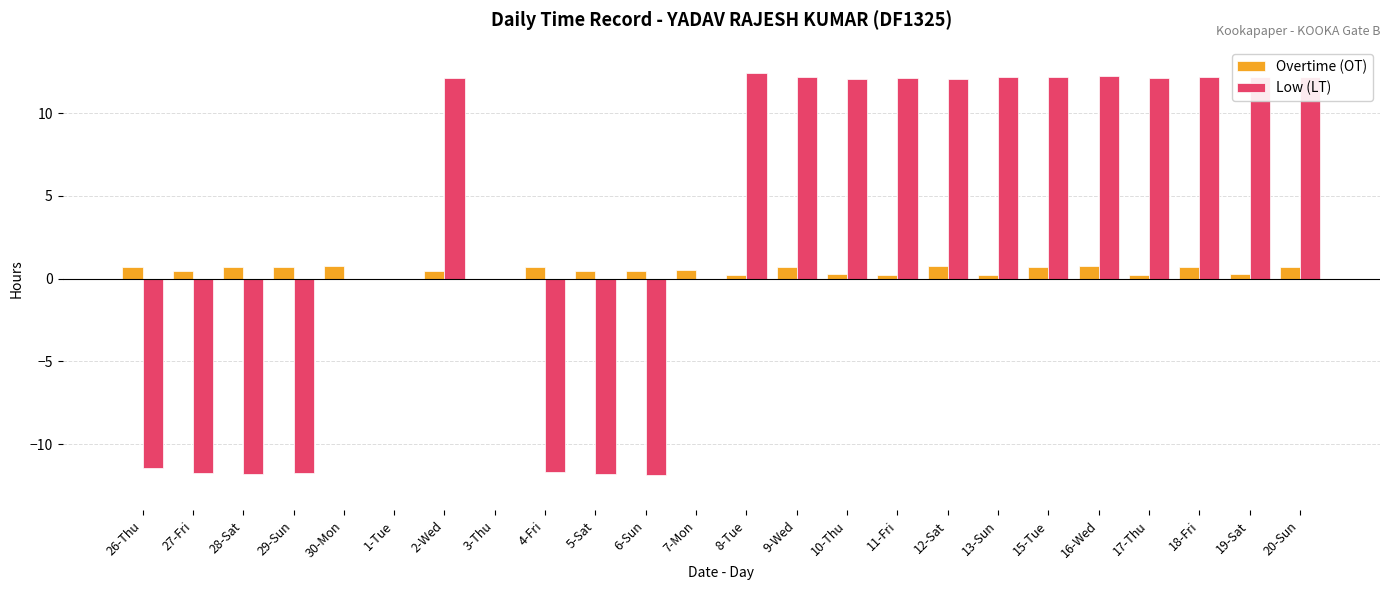

Which series changed the most between 28-Sat and 16-Wed?

Low (LT)